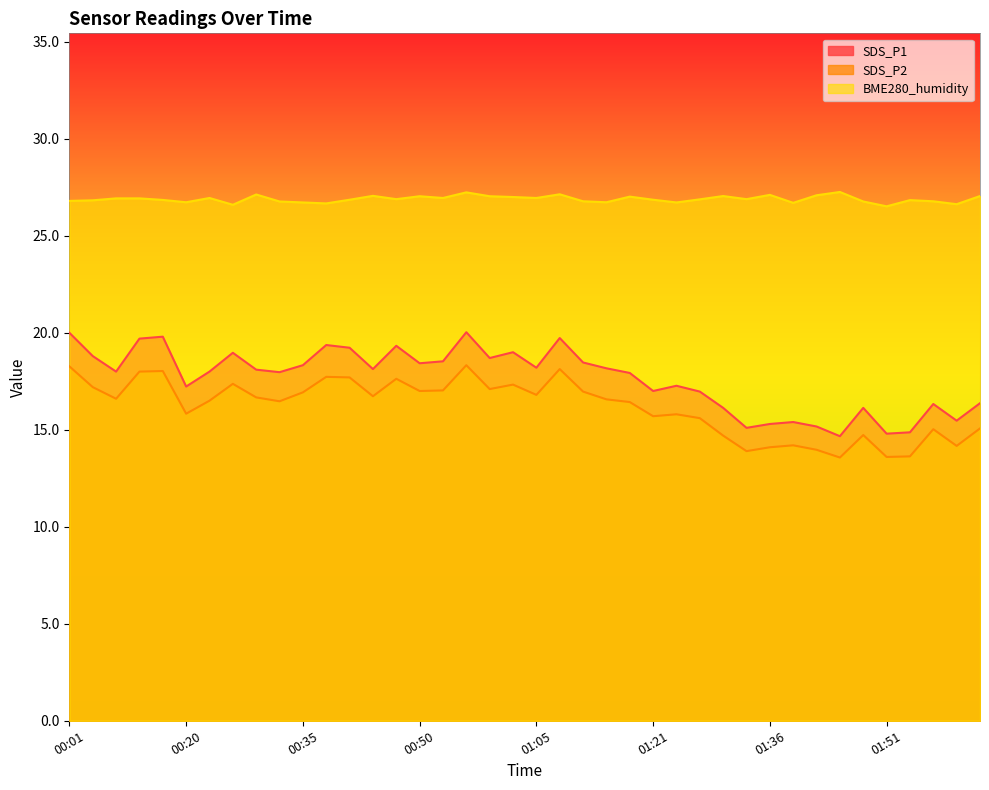

What is the total value across all series at 01:54?

55.3